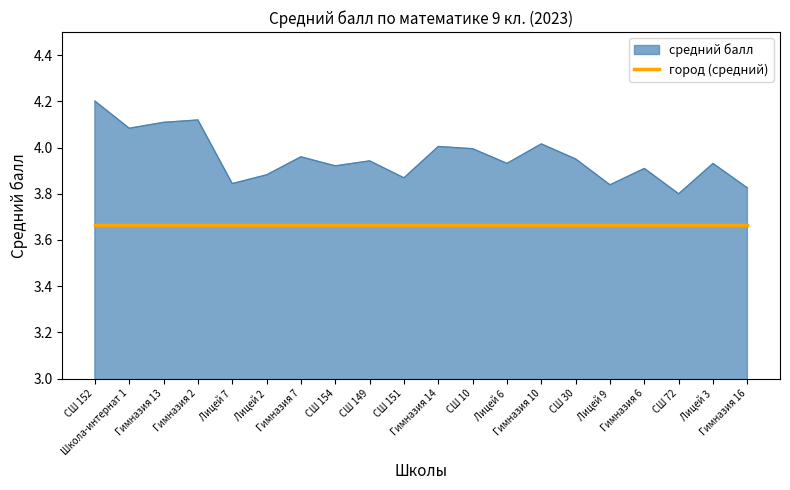

Rank the series by their maximum value, from lowest to highest.

город (средний), средний балл